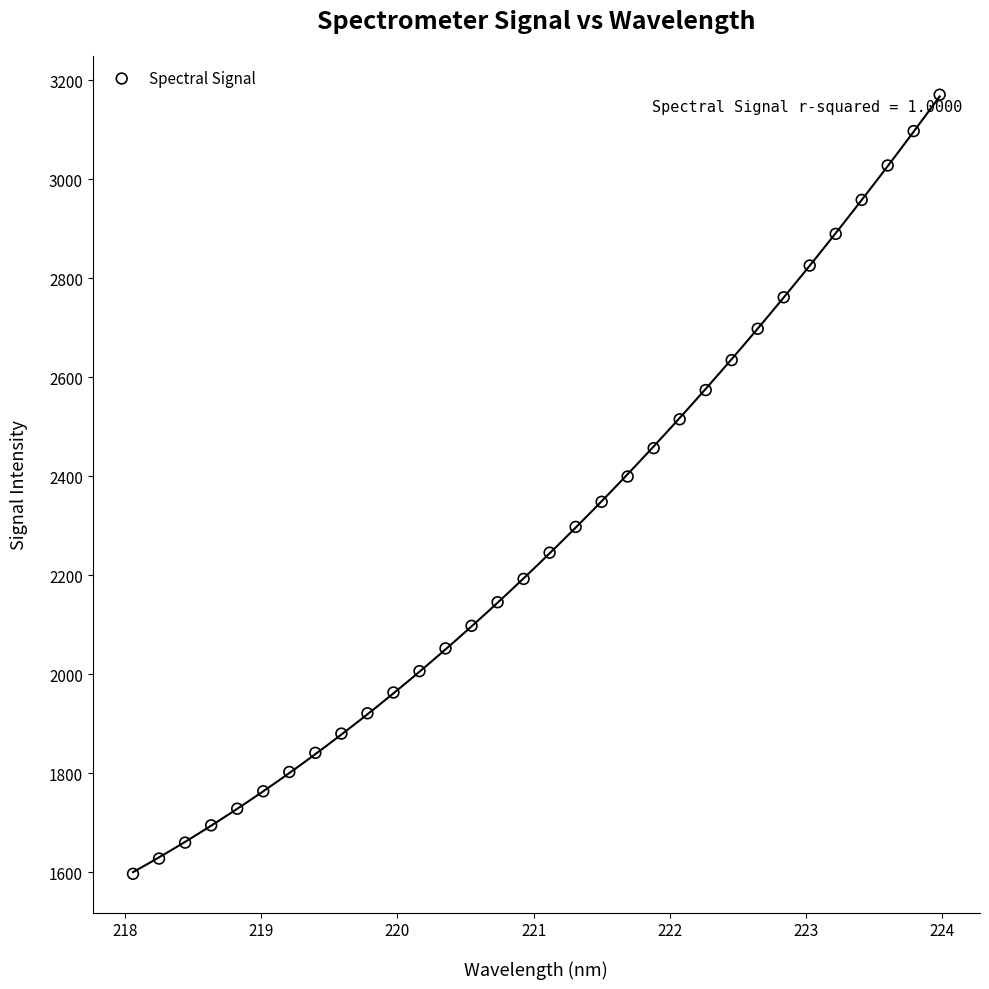

What is the range of Y values (max minus min)?

1573.0